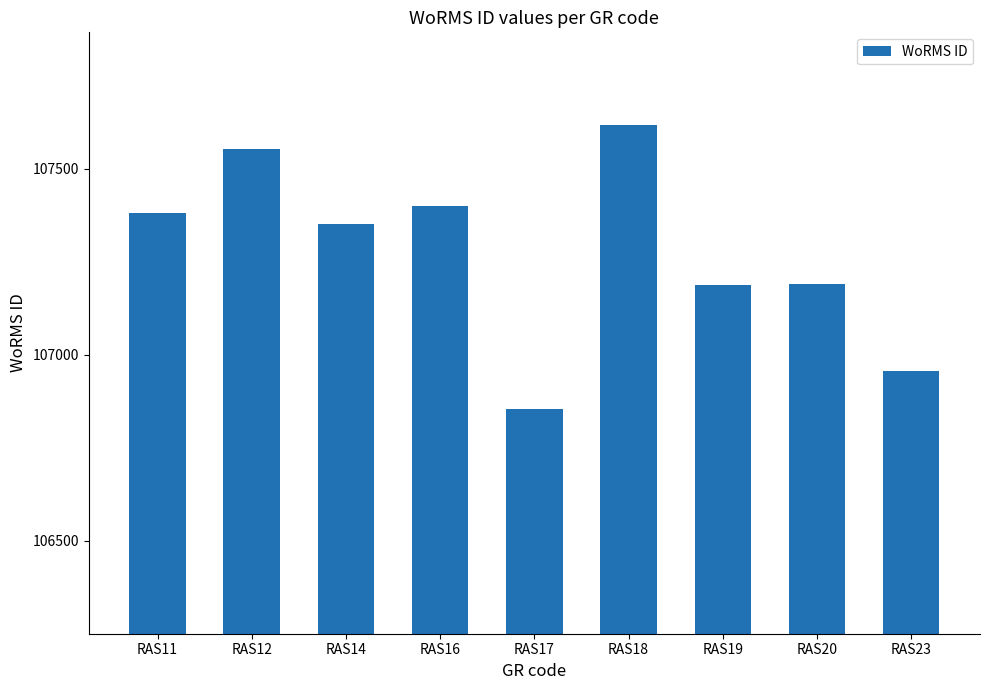

Approximately how many times larger is the value at RAS23 compared to RAS19?

1.0